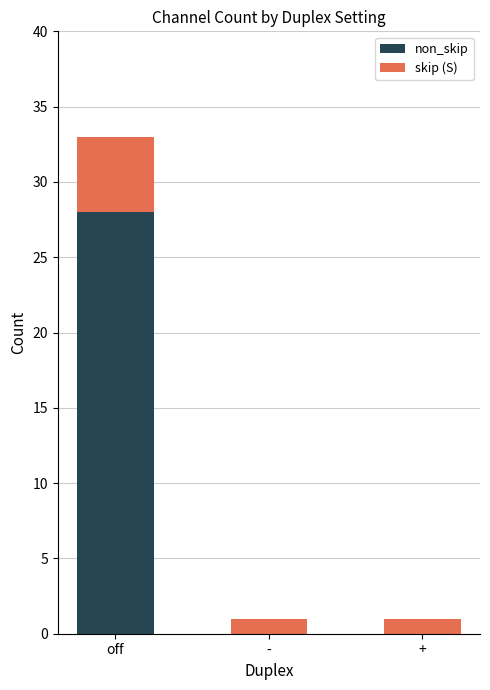

Reading right to left, list the values for the non_skip series.

+=0	-=0	off=28